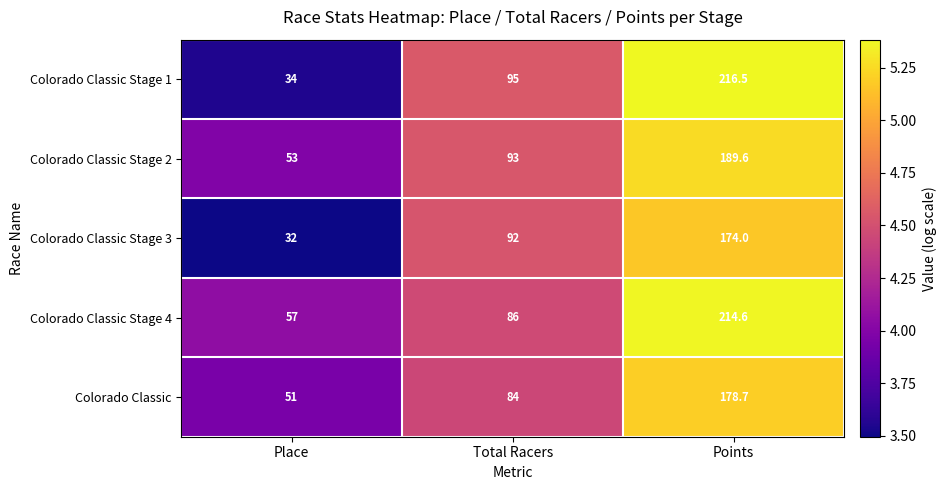

Read the Colorado Classic Stage 2 value at Total Racers.

93.0